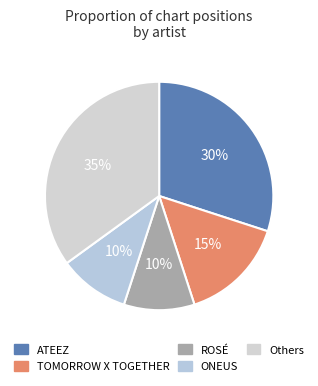

How many segments does this pie chart have?

5